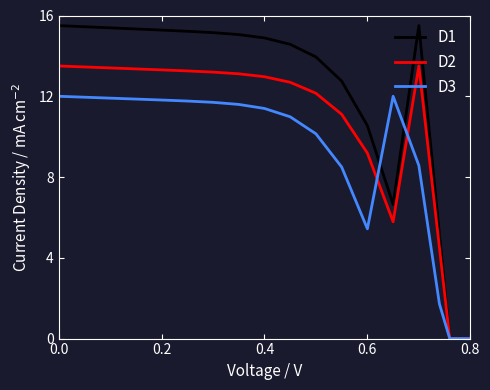

What is the greatest value displayed?

15.5